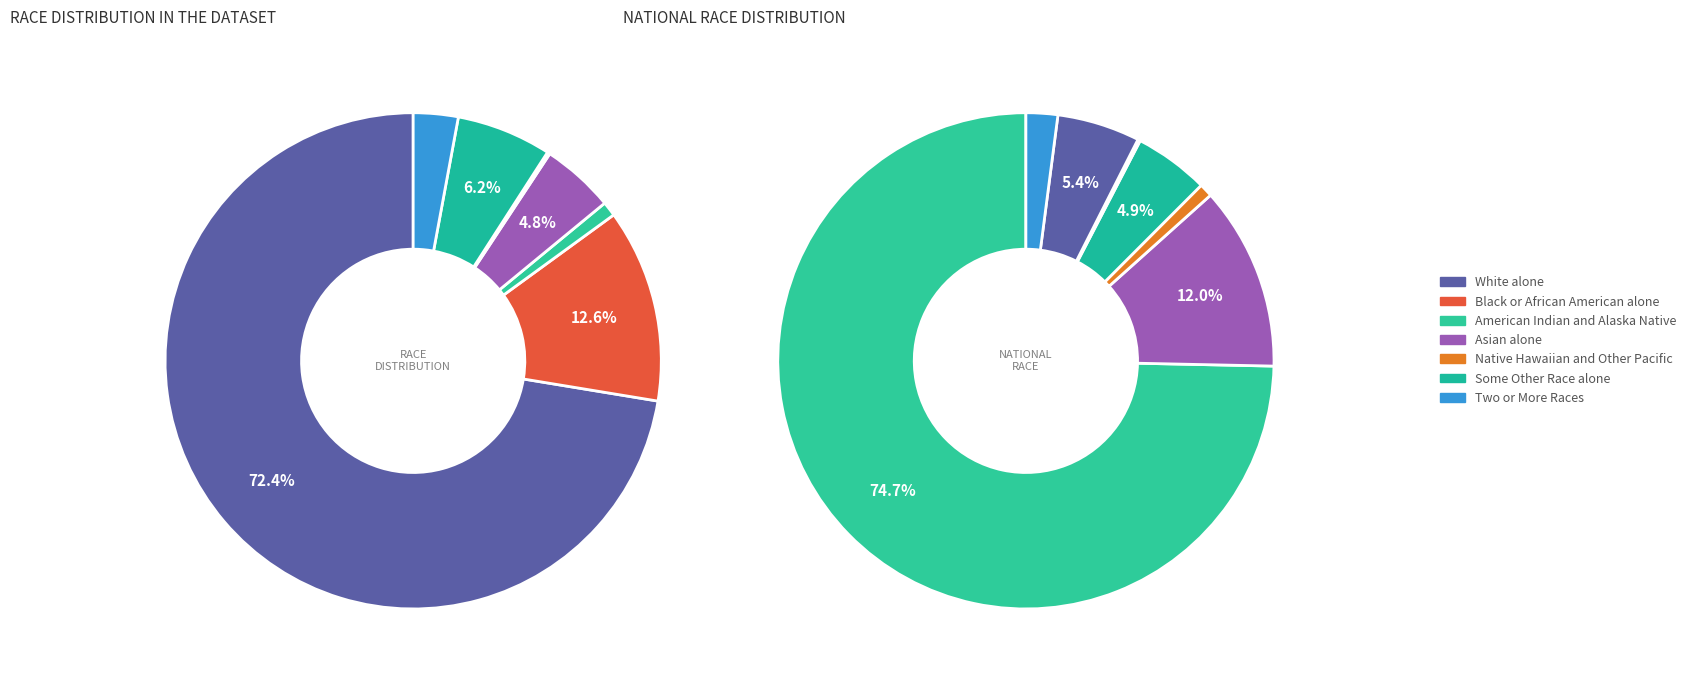

To the nearest percent, what portion does Black or African American alone represent?

13%